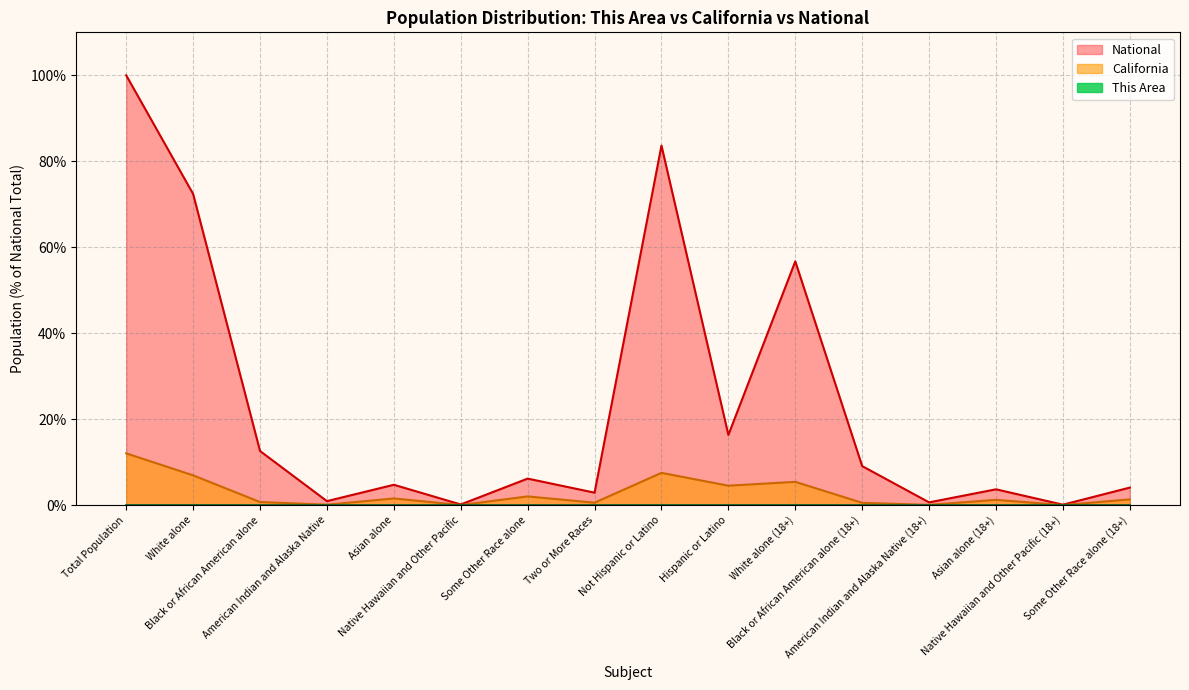

What is the difference between the maximum and minimum values in the California series?

12.0